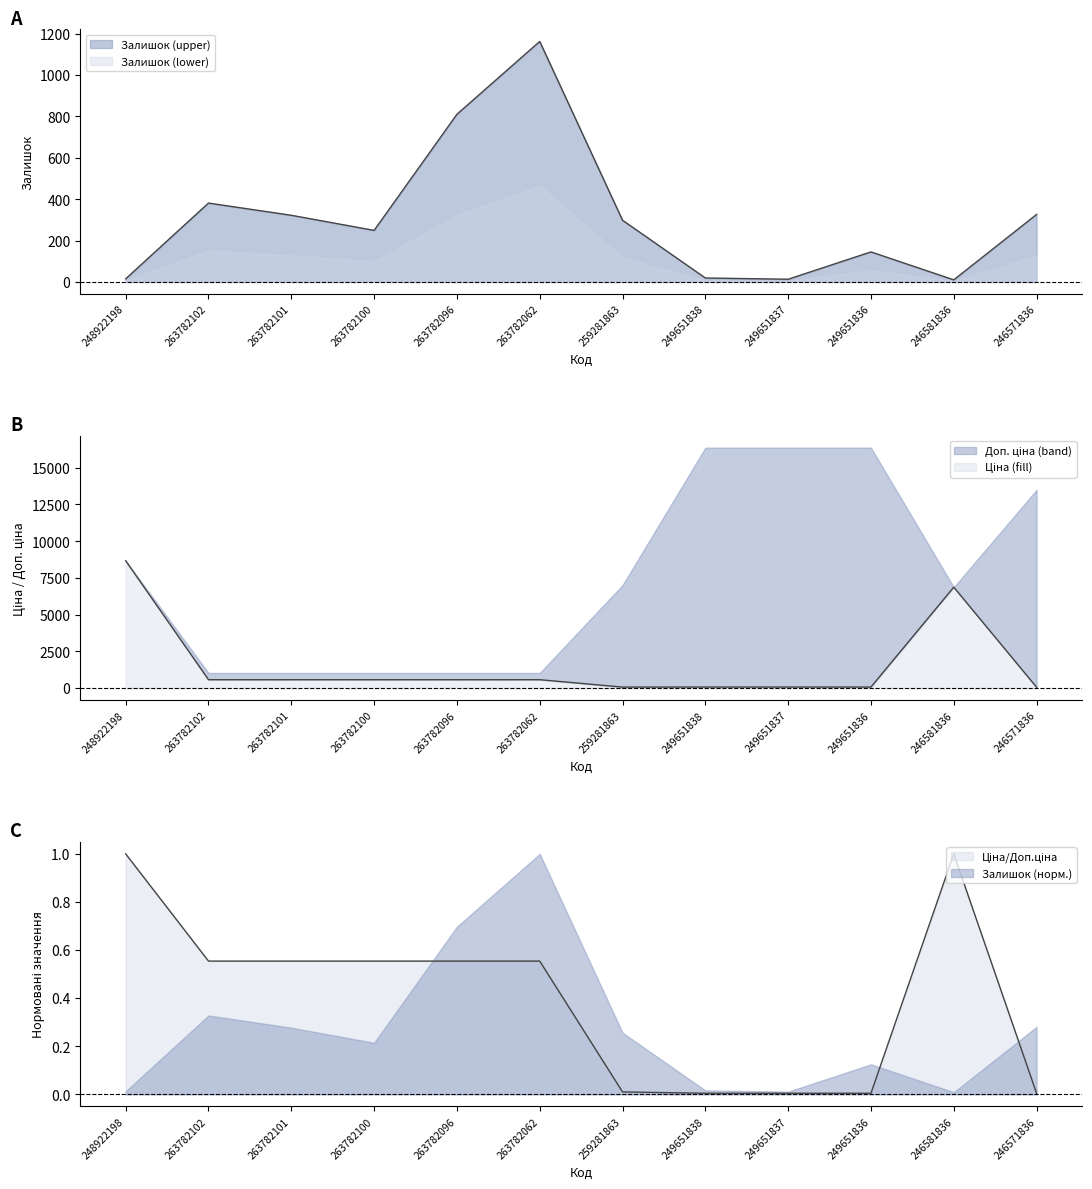

What is the value of the Залишок point at the 7th from the left?

298.0